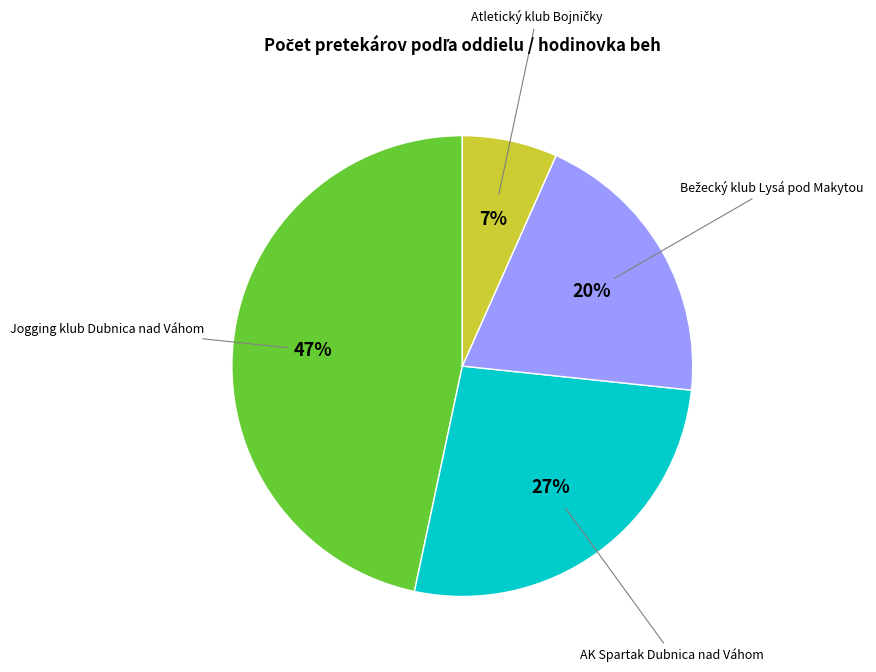

To the nearest percent, what is the difference between the largest and smallest slice percentages?

40%